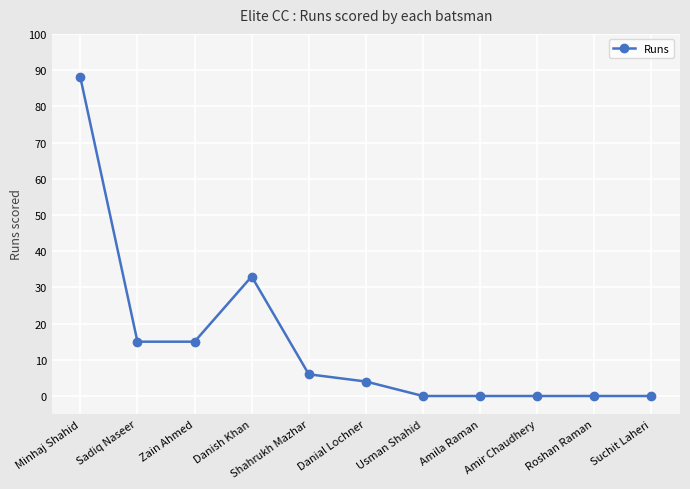

True or false: the data shows 144 at Minhaj Shahid.

False